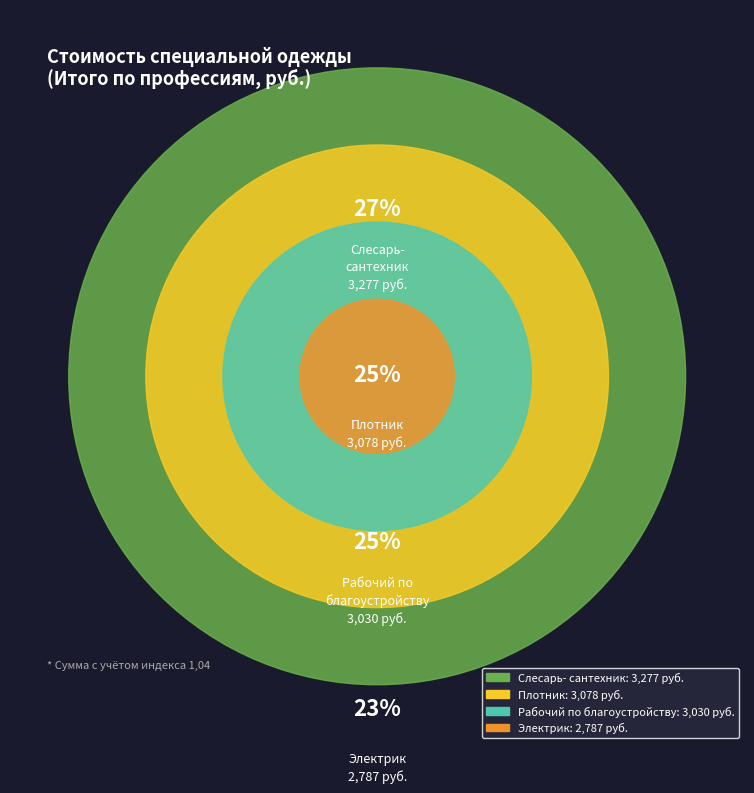

Which slice is the smallest?

Электрик